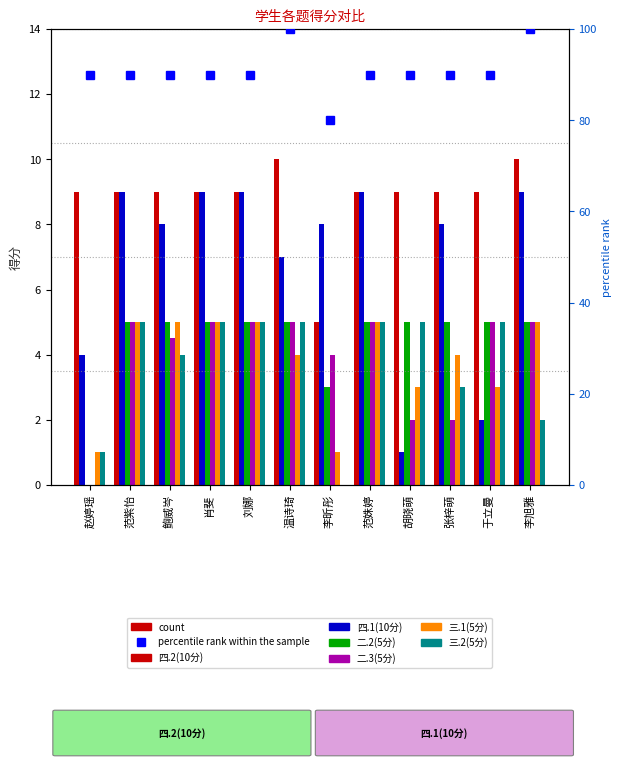

What is the value of the 三.1(5分) bar at the 9th from the left?

3.0